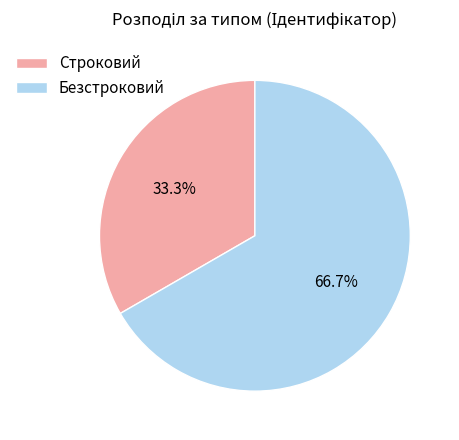

Is it true that Строковий is 23% of the pie?

False